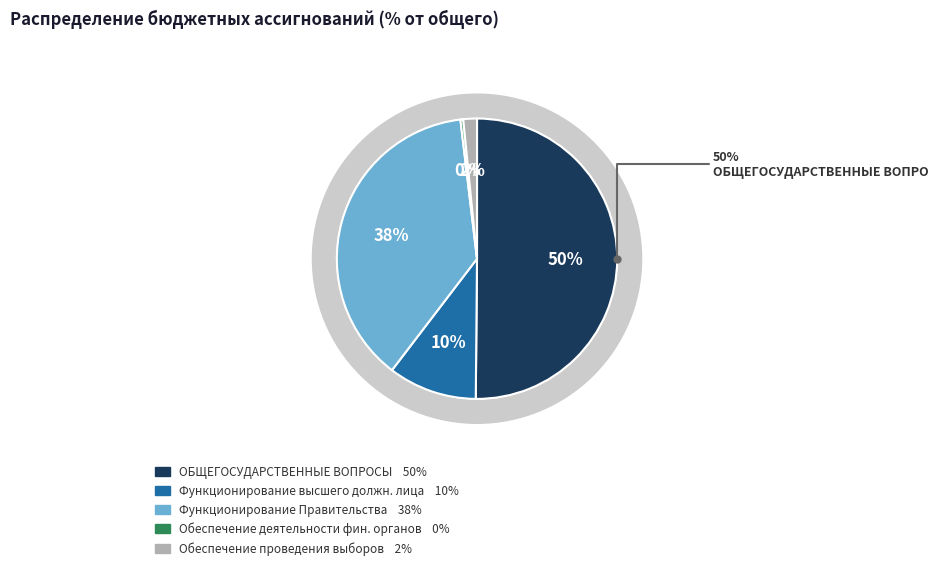

What is the smallest slice in the pie chart?

Обеспечение деятельности финансовых органов